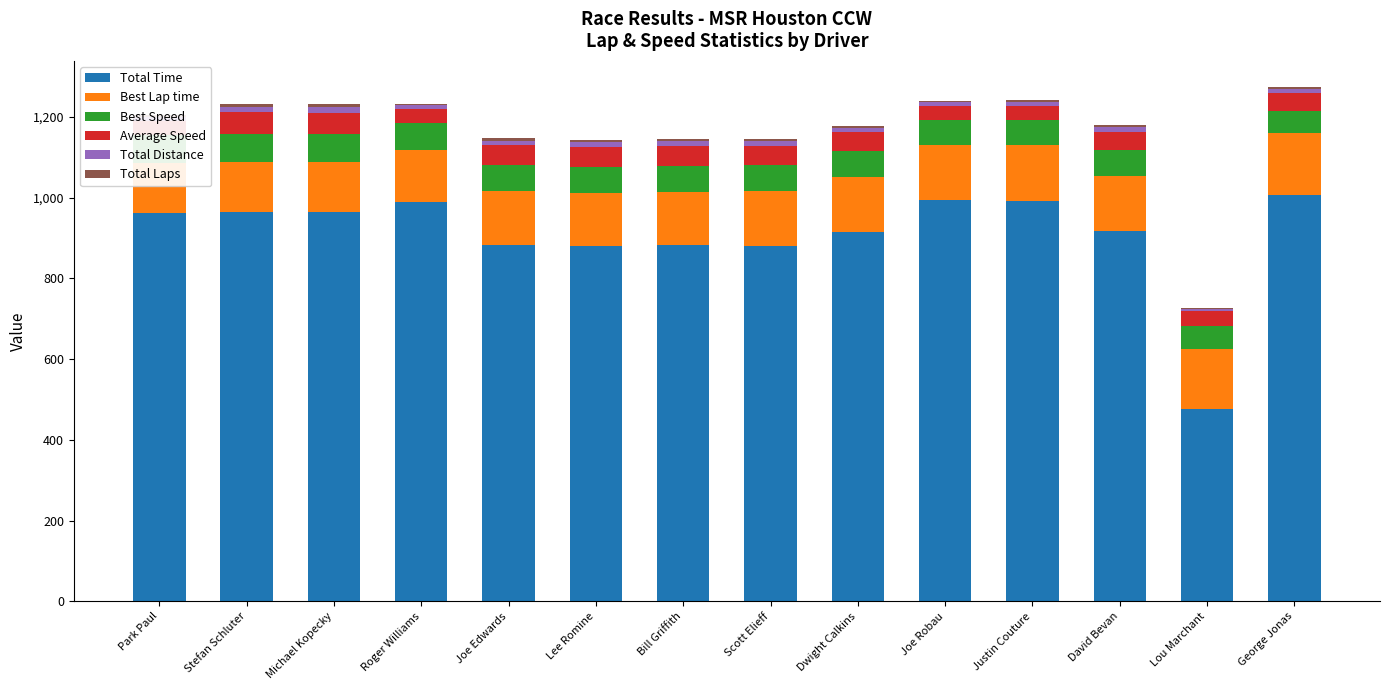

What is the label of the 1st bar from the left?

Park Paul